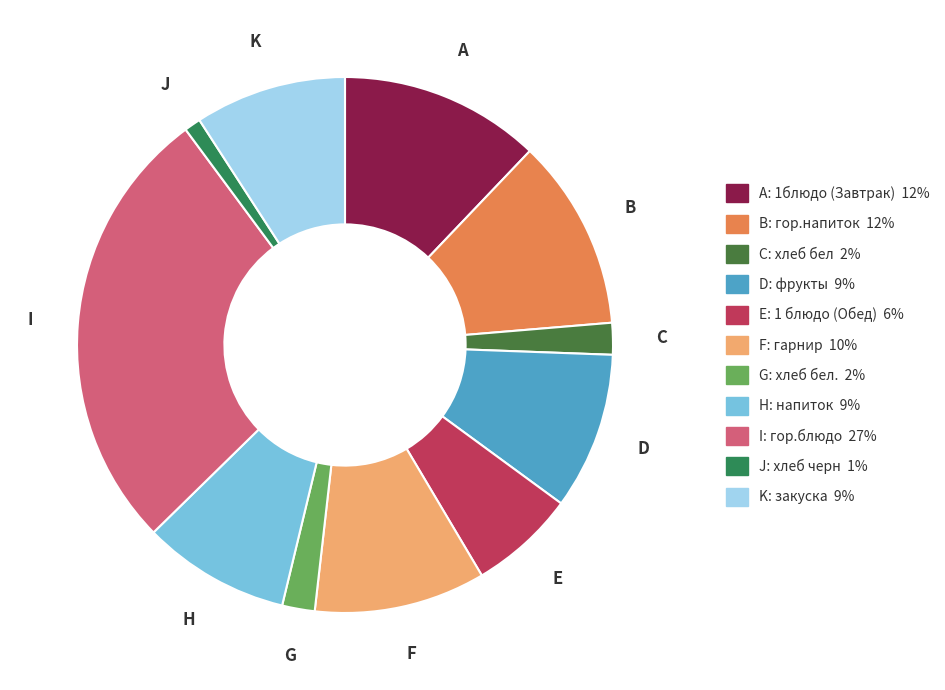

How many segments does this pie chart have?

11